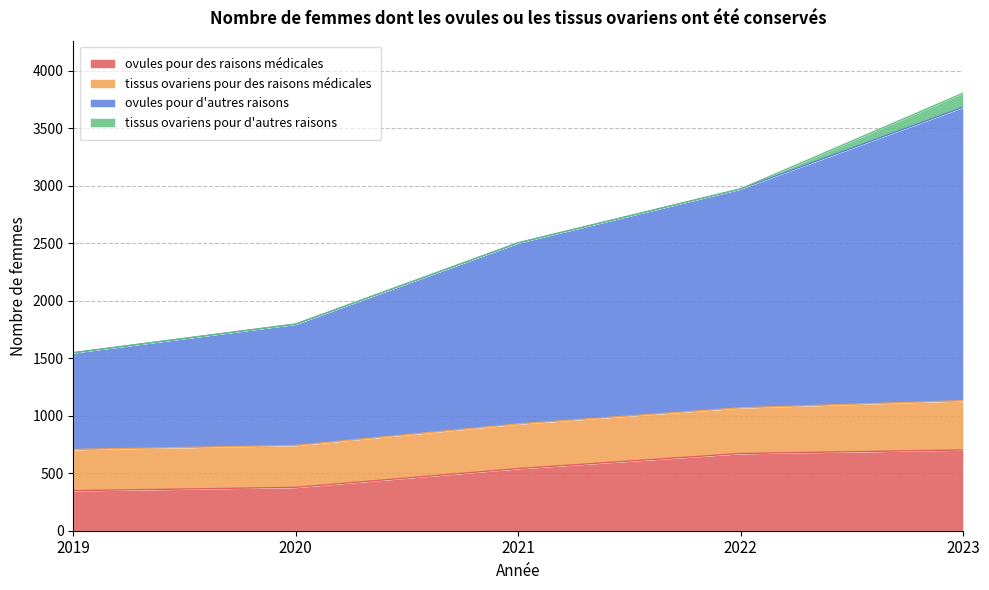

True or false: ovules pour d'autres raisons and ovules pour des raisons médicales cross at least once.

False